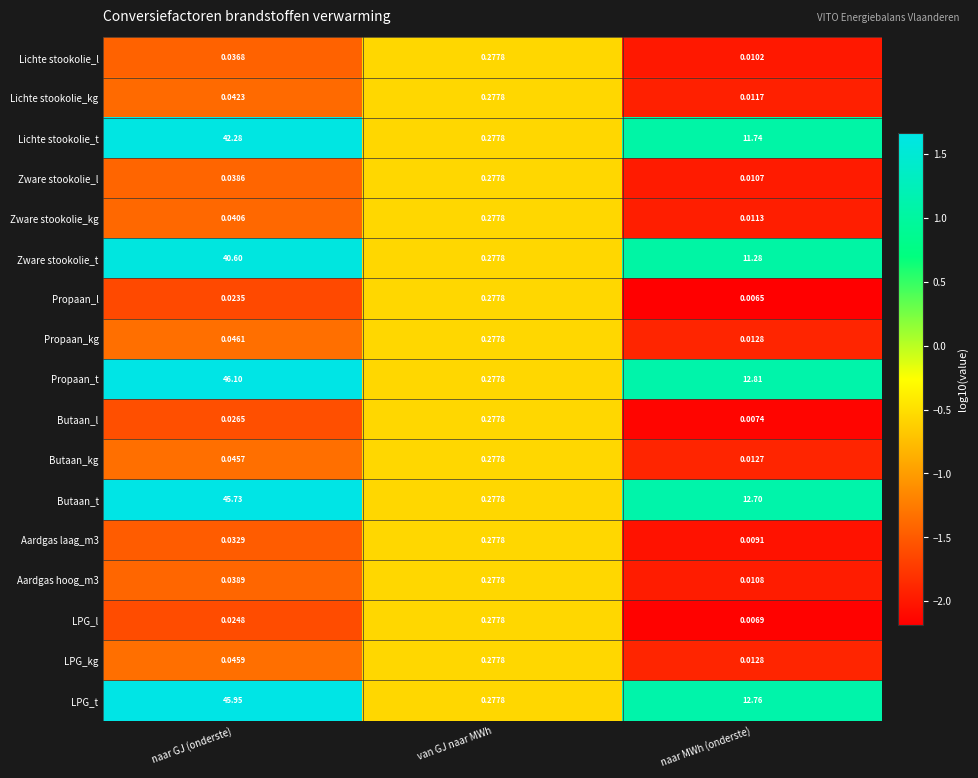

How many categories are shown in the chart?

3